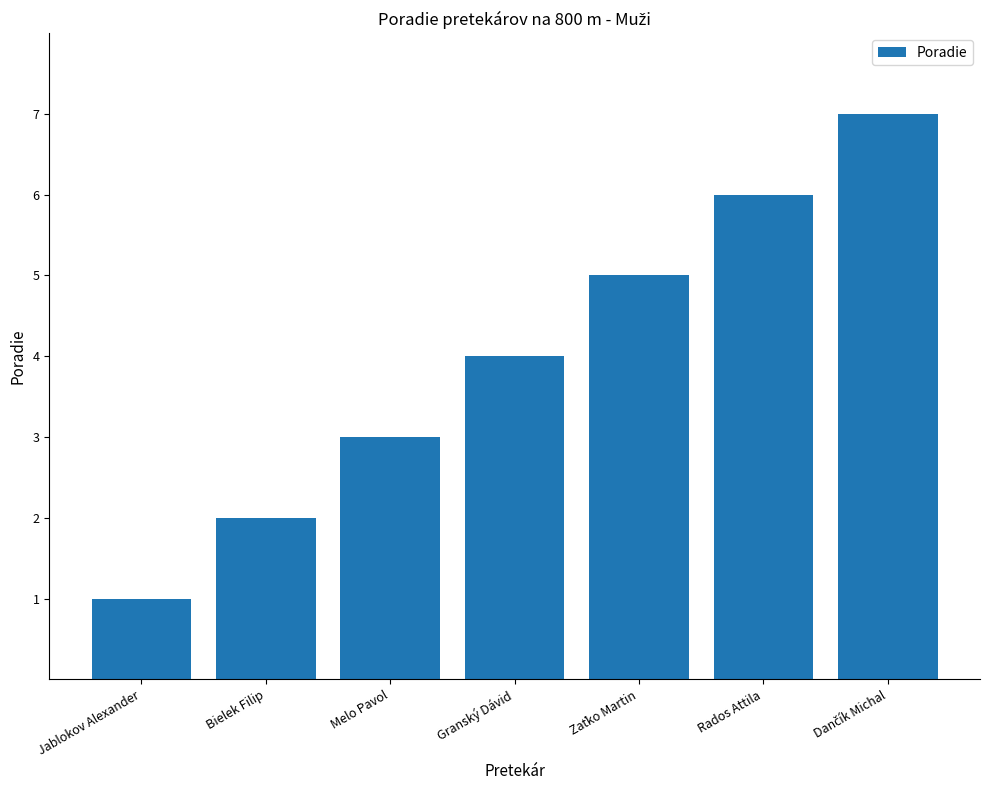

What position from the right is Jablokov Alexander?

7